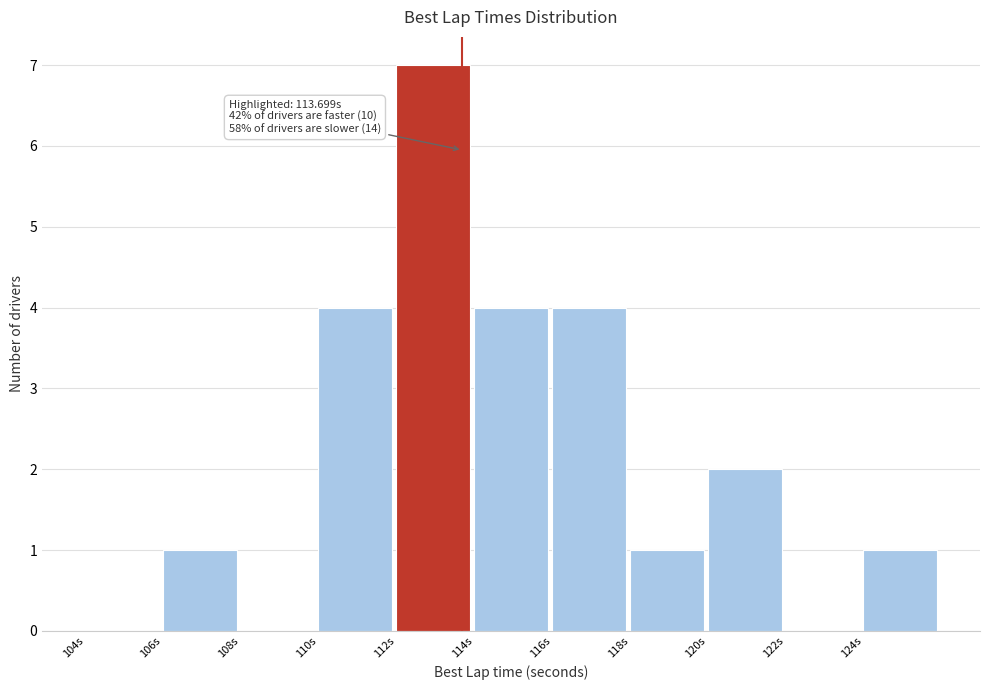

Which range on the x-axis has the tallest bar?

112 to 114